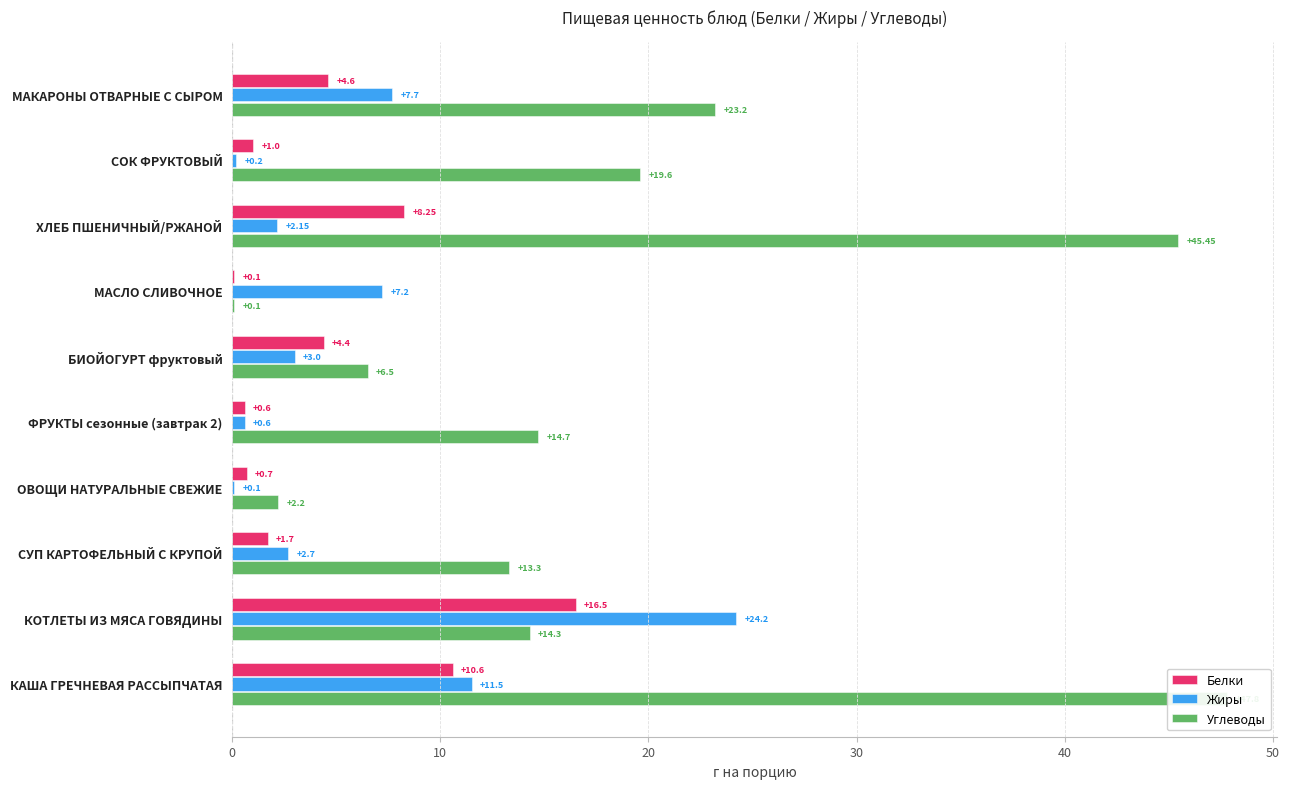

Which series has the largest total across all categories?

Углеводы